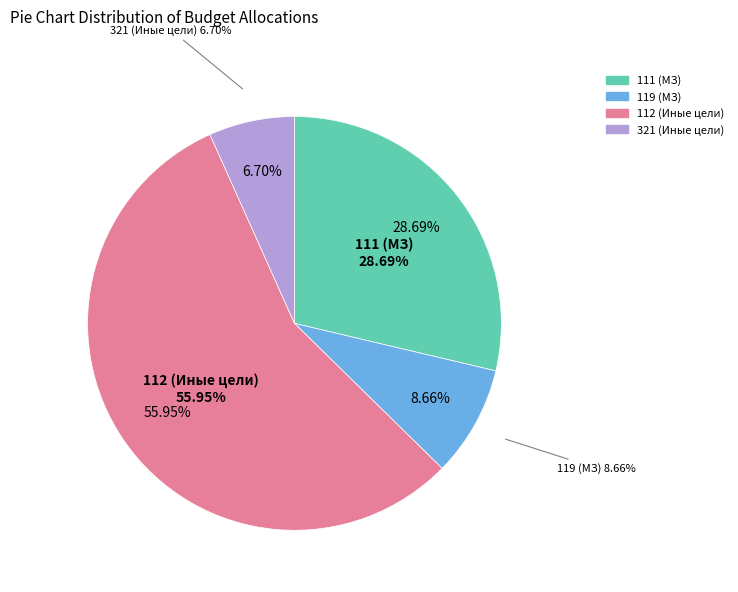

To the nearest percent, what is the average slice percentage?

25%